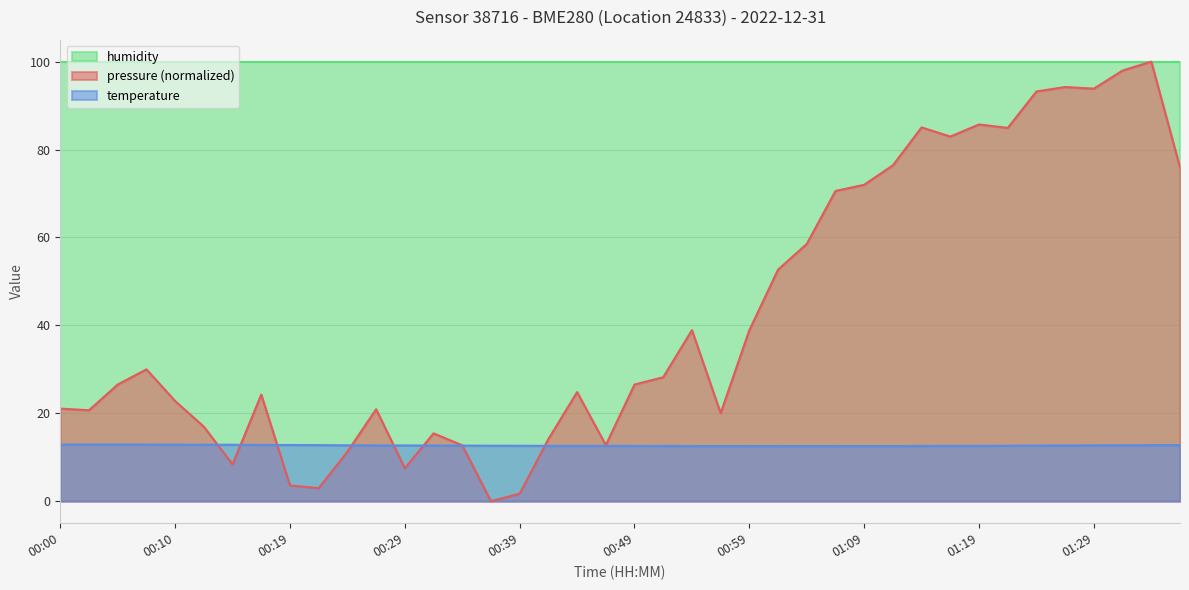

Which category has the highest value in the temperature series?

00:05